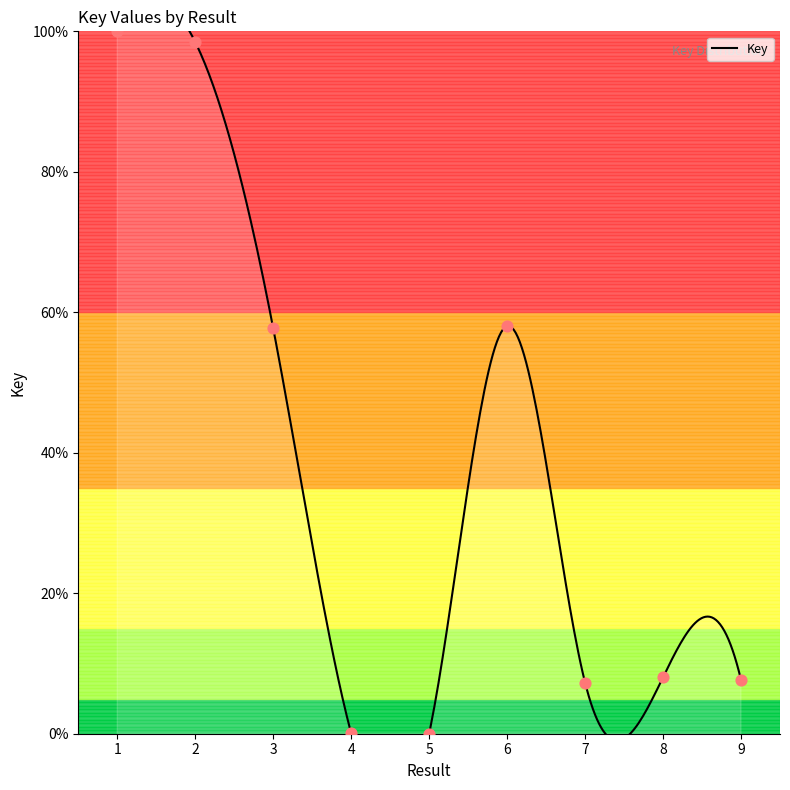

Which has a higher value, 5 or 7?

7